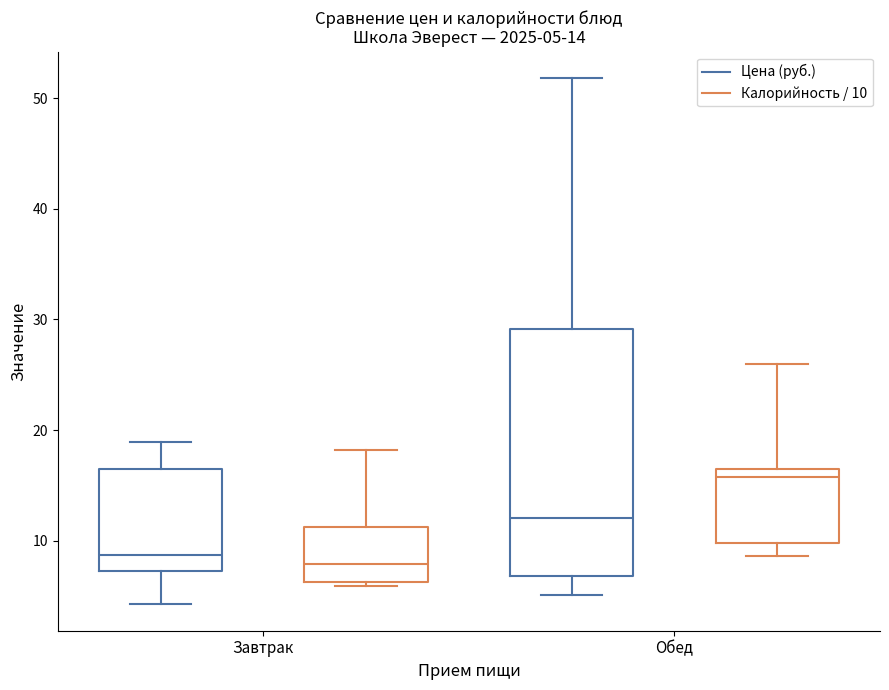

Comparing the boxes themselves (not the whiskers), which one is the tallest?

Обед (Цена (руб.))